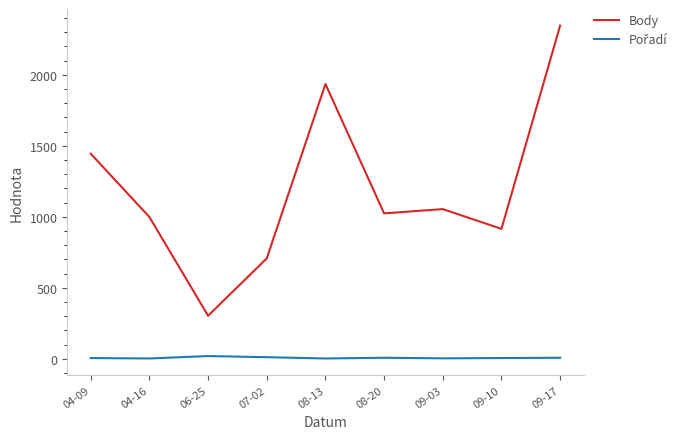

What is the difference between the maximum and second lowest values in the Body series?

1639